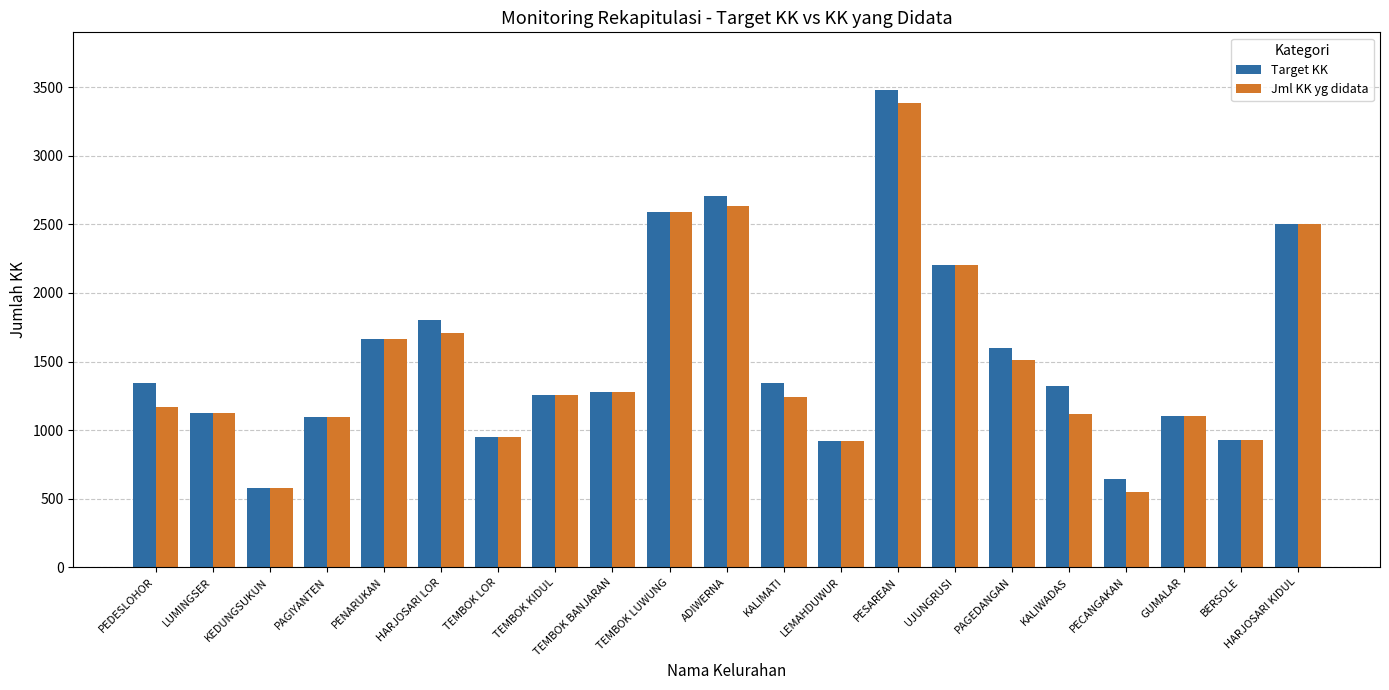

Is it true that Jml KK yg didata equals 301 at KALIMATI?

False